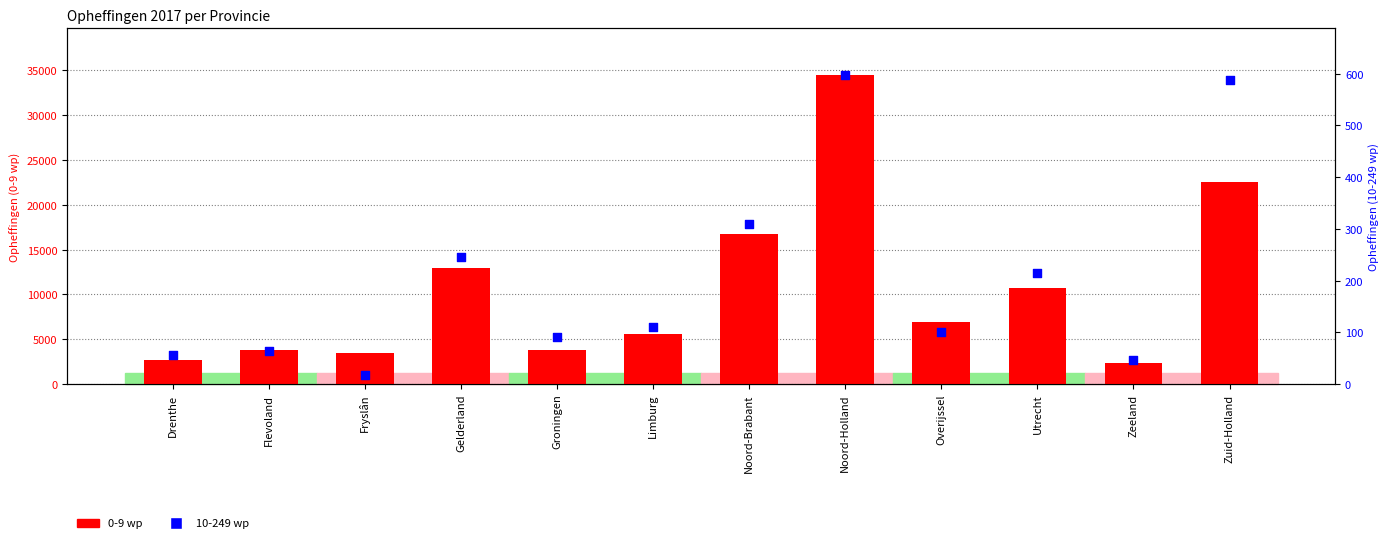

What are all the series names shown in the legend?

0-9 wp, 10-249 wp